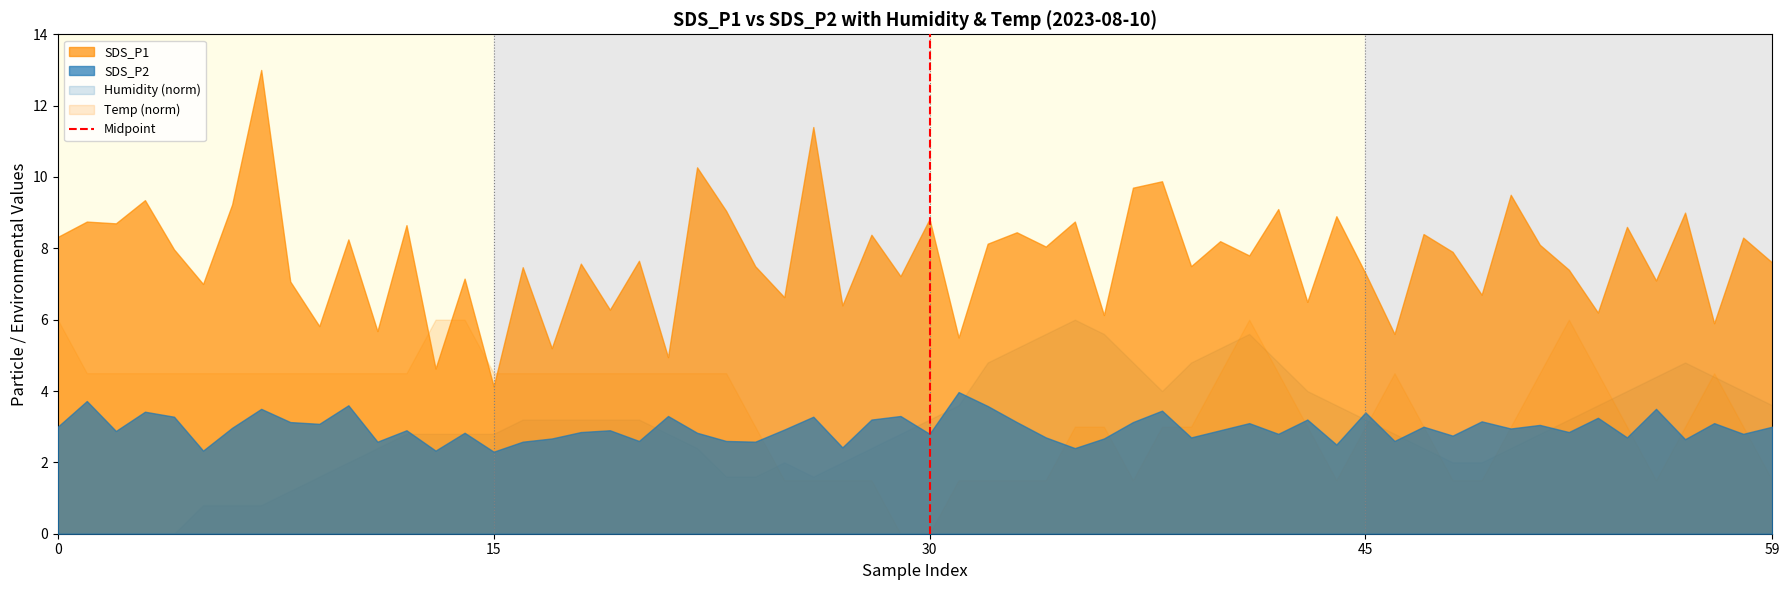

What is the maximum value for Temp (norm)?

6.0